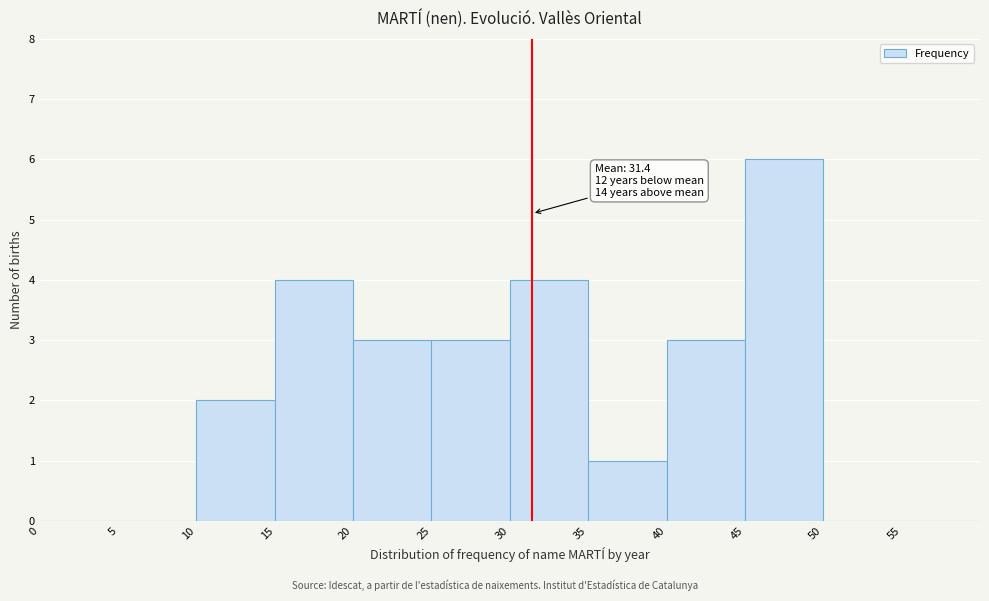

Over which range of the x-axis is the bar tallest?

45 to 50